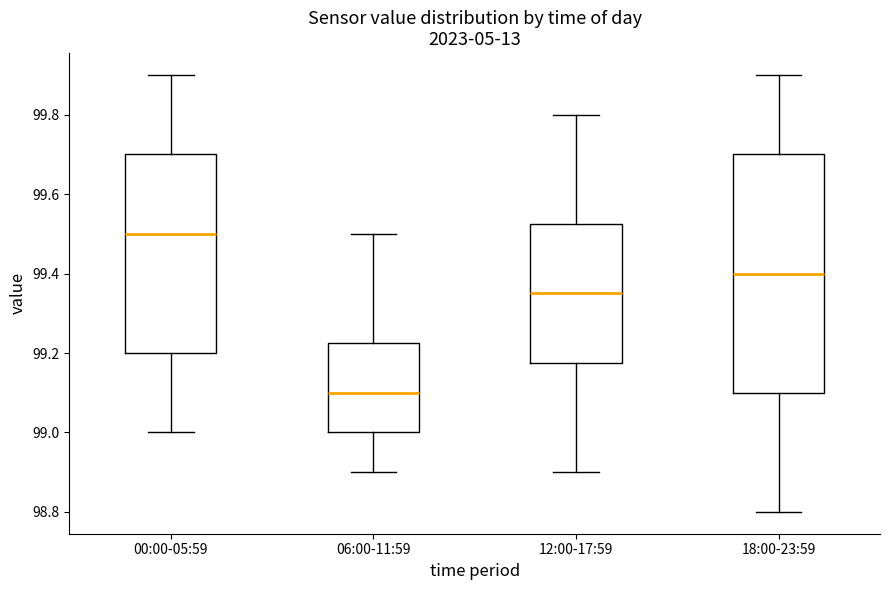

Which box has the lowest median line?

06:00-11:59